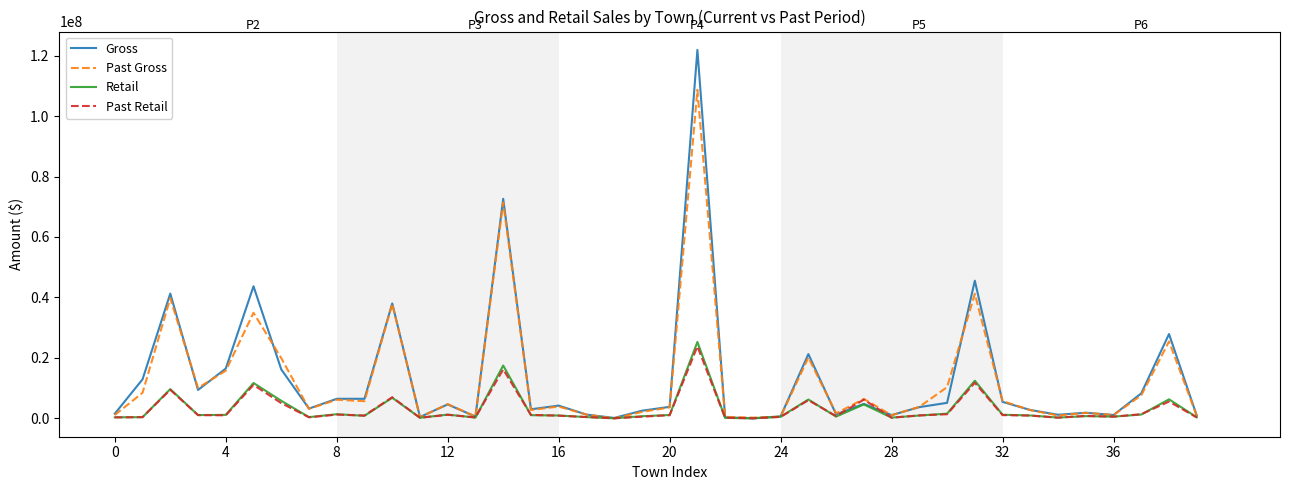

Which series has the widest spread of values?

Gross